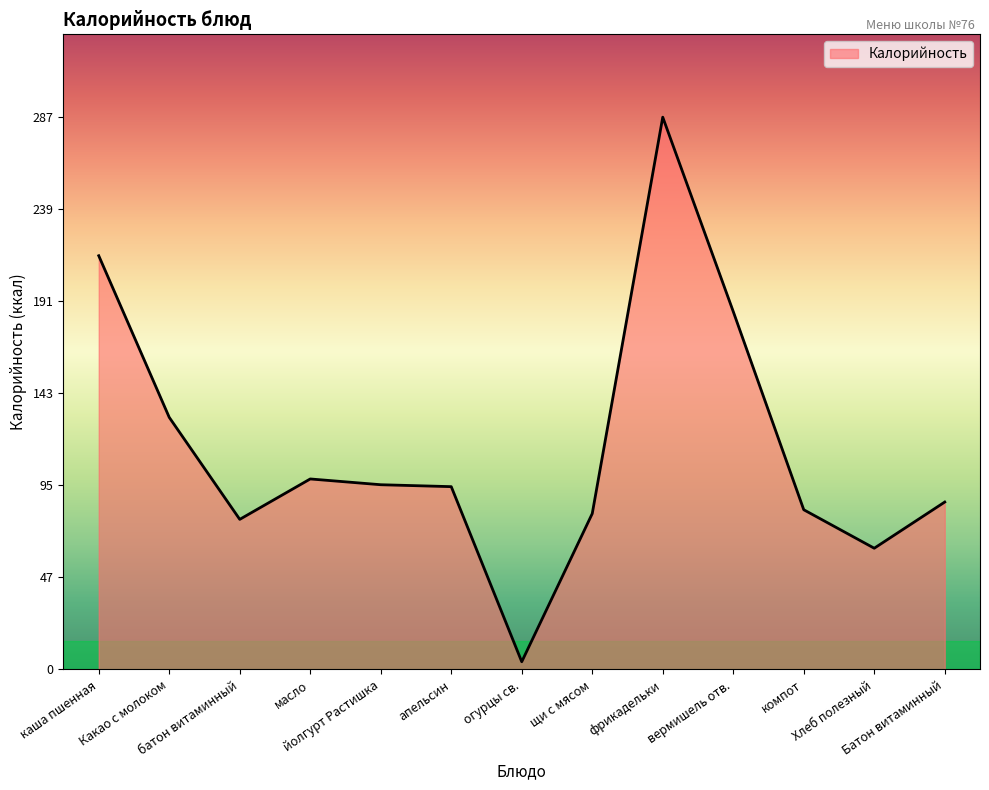

What position from the left is вермишель отв.?

10